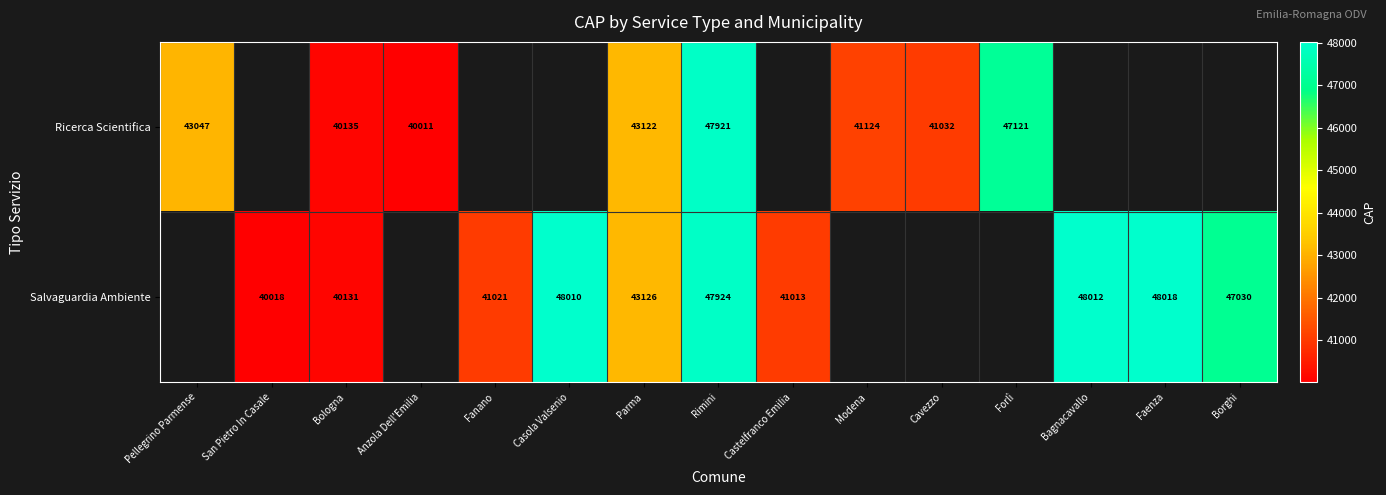

What is the difference between the Salvaguardia Ambiente values at Castelfranco Emilia and Casola Valsenio?

6997